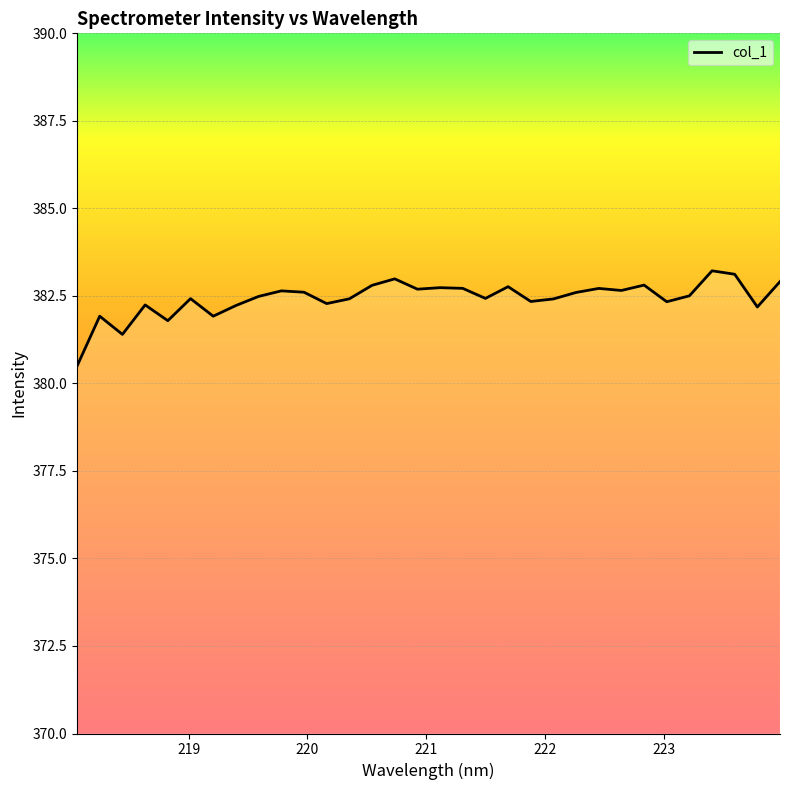

What is the difference between the maximum and minimum values?

2.7